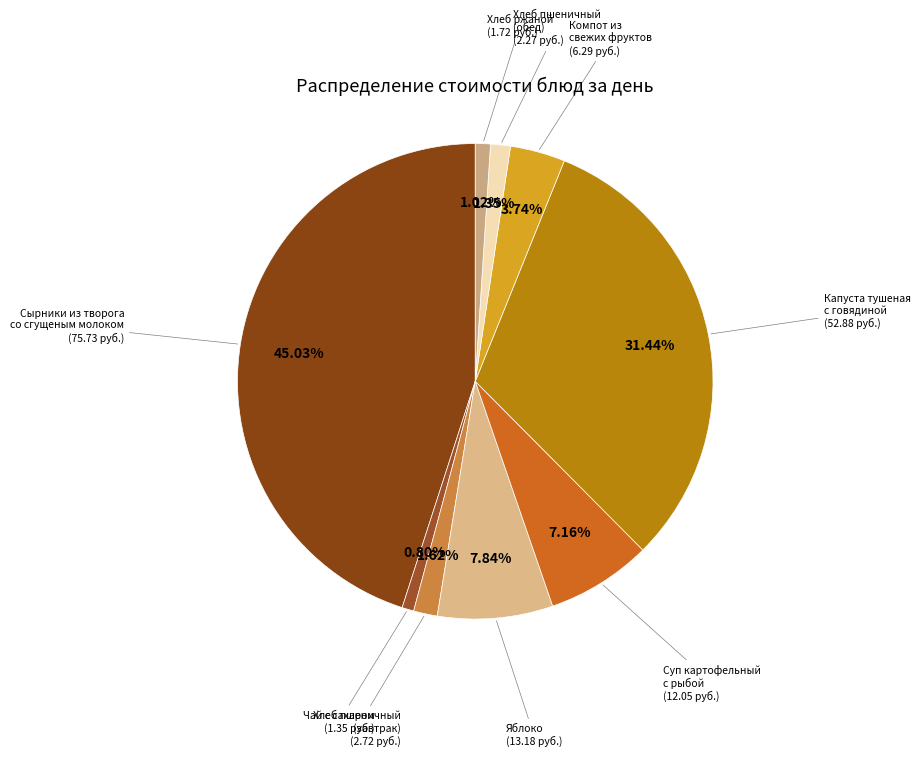

How many segments does this pie chart have?

9